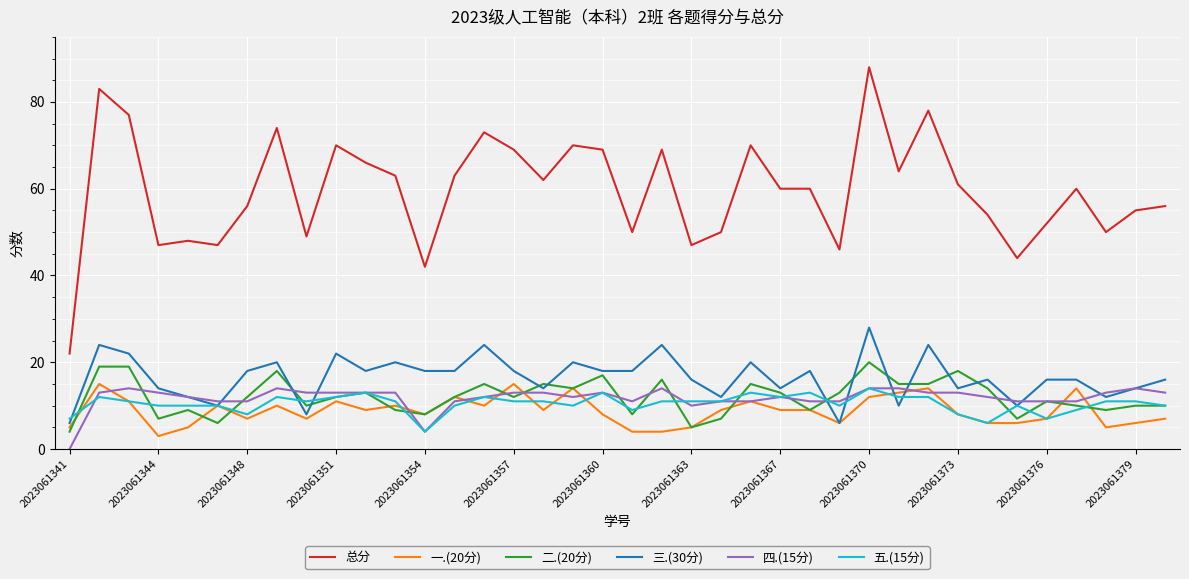

Does the chart have visible grid lines?

Yes